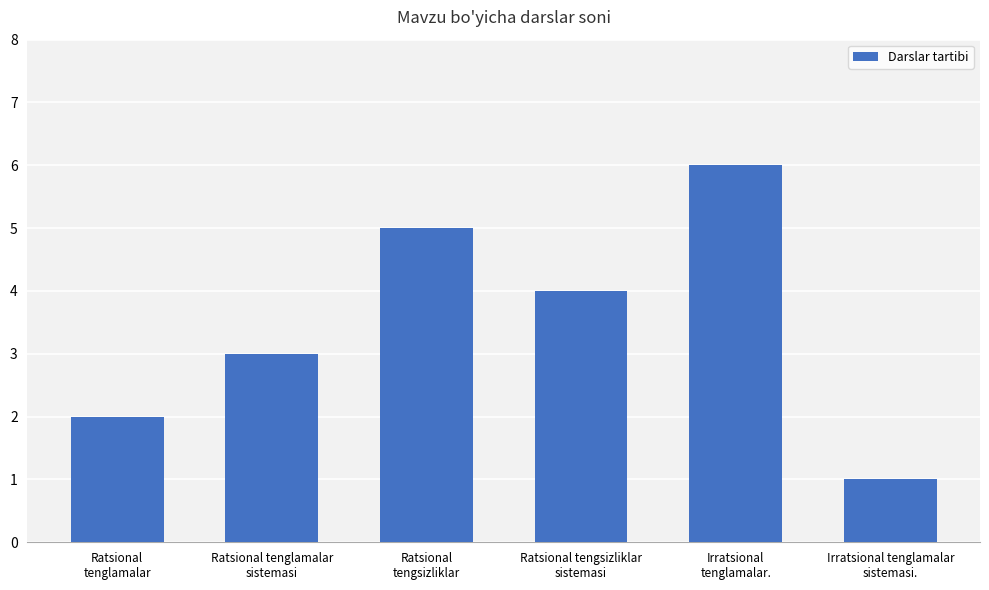

What is the minimum value shown in the chart?

1